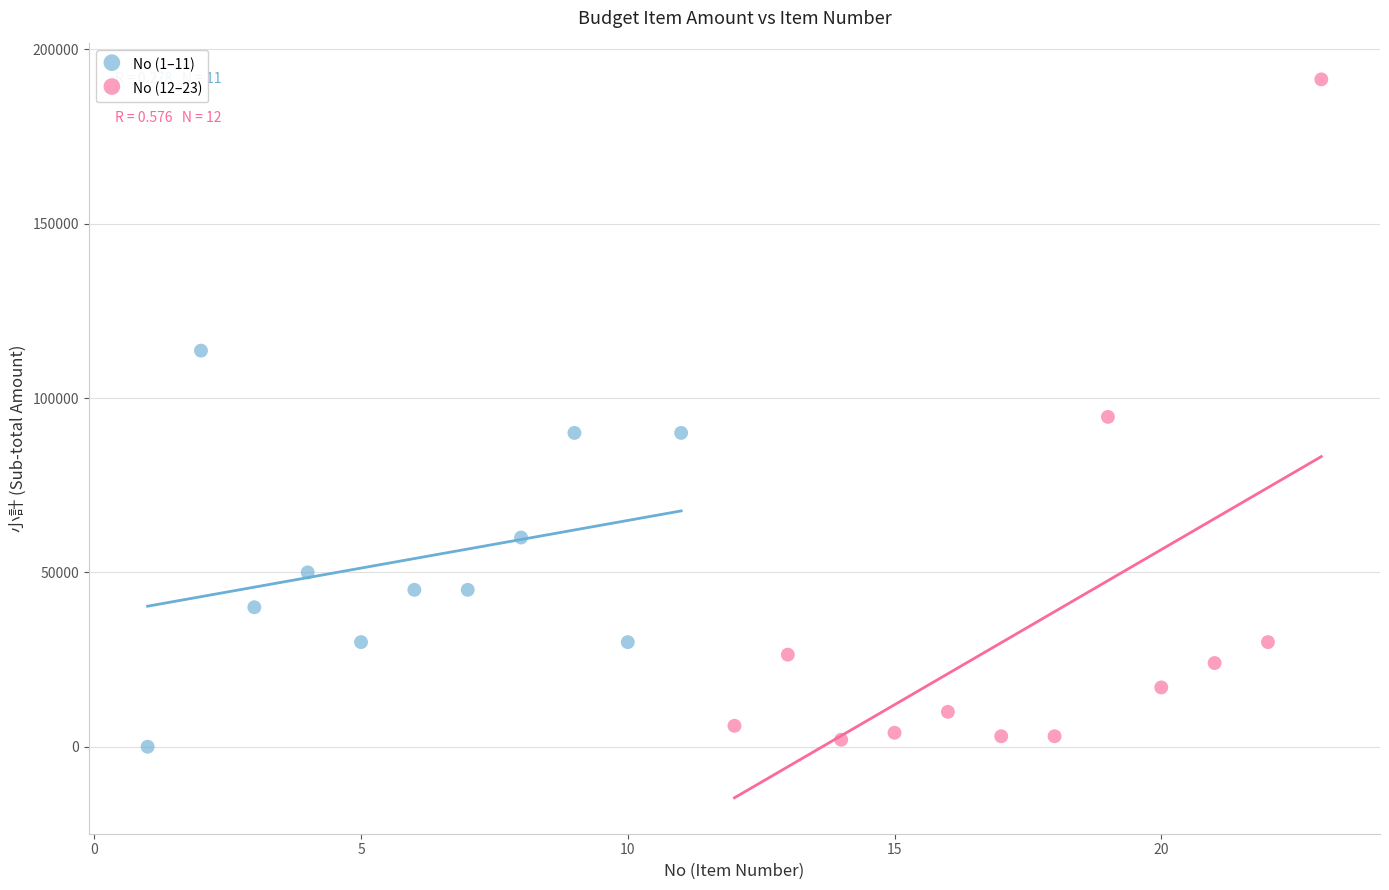

What are all the series names shown in the legend?

No (1–11), No (12–23)